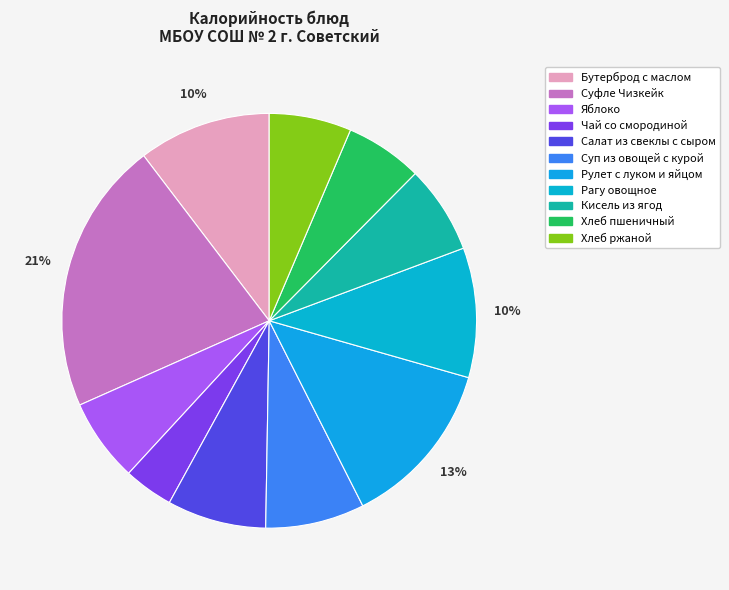

To the nearest percent, what percentage of the pie is Кисель из ягод?

7%